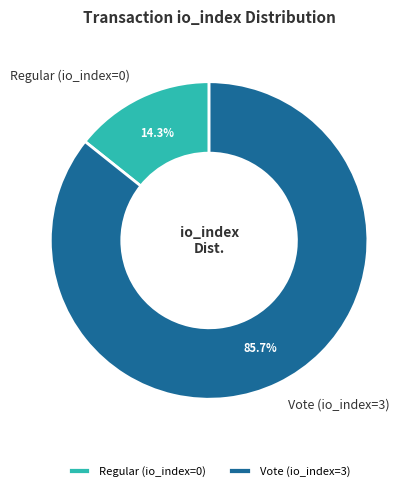

Between Vote (io_index=3) and Regular (io_index=0), which is larger?

Vote (io_index=3)